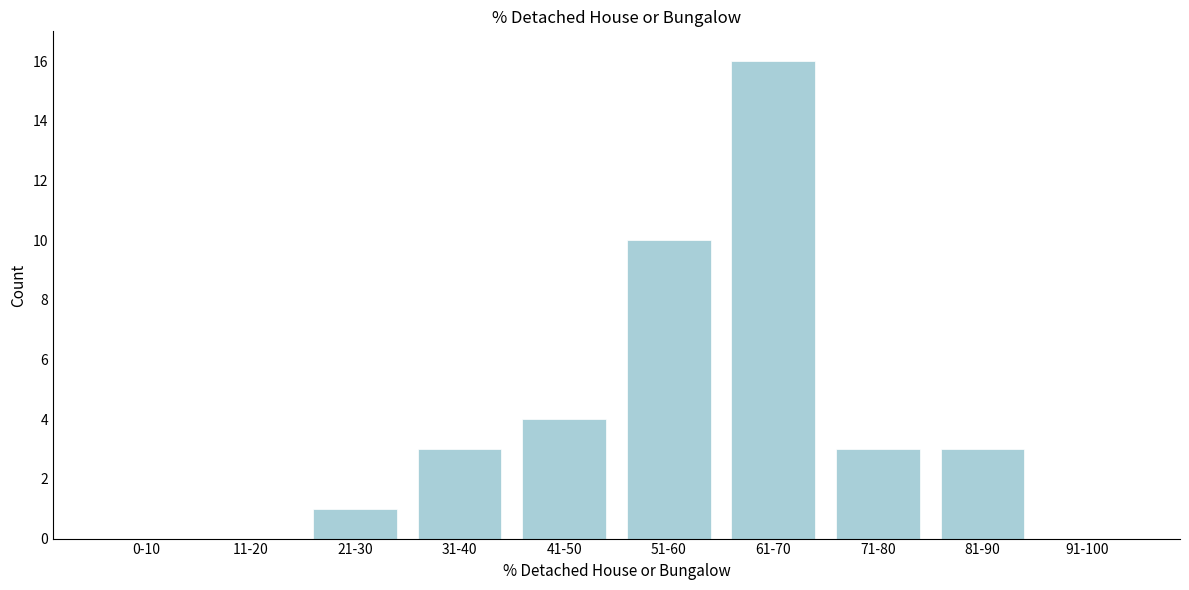

Reading left to right, what are all the values shown in this chart?

0-10=0	11-20=0	21-30=1	31-40=3	41-50=4	51-60=10	61-70=16	71-80=3	81-90=3	91-100=0